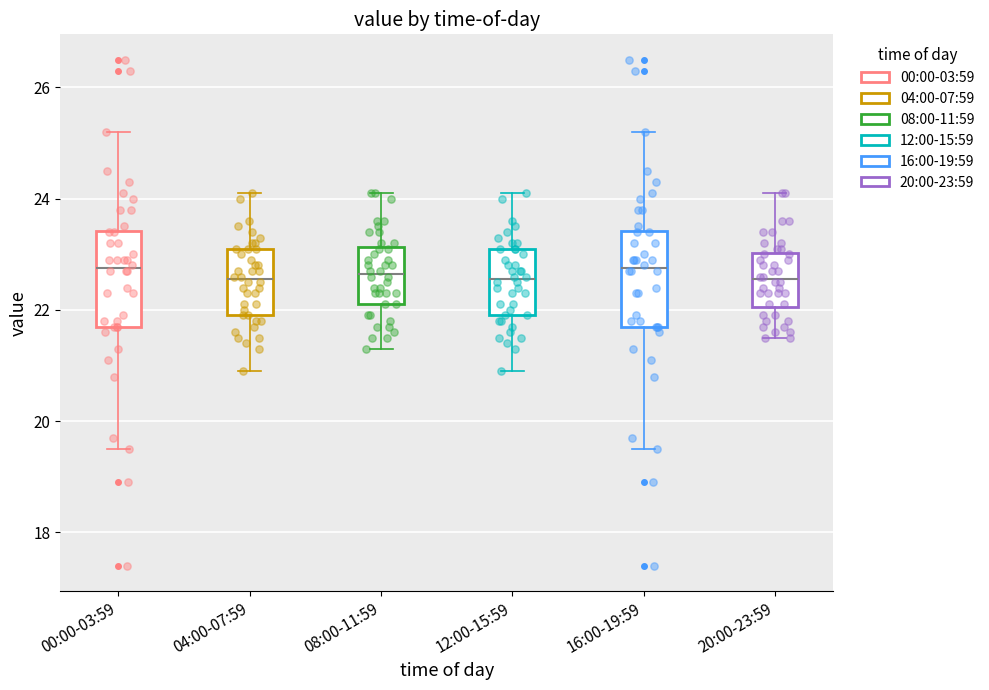

Reading left to right, read every box against the y-axis: the position of its median line, the range the box covers, and the ends of its whiskers. The values are not printed on the chart, so give them approximately, as read against the axis.

00:00-03:59: median 22.8, box 21.8 to 23.4, whiskers 19.6 to 25.2
04:00-07:59: median 22.6, box 22.0 to 23.2, whiskers 21.0 to 24.2
08:00-11:59: median 22.6, box 22.2 to 23.2, whiskers 21.4 to 24.2
12:00-15:59: median 22.6, box 22.0 to 23.2, whiskers 21.0 to 24.2
16:00-19:59: median 22.8, box 21.8 to 23.4, whiskers 19.6 to 25.2
20:00-23:59: median 22.6, box 22.0 to 23.0, whiskers 21.6 to 24.2